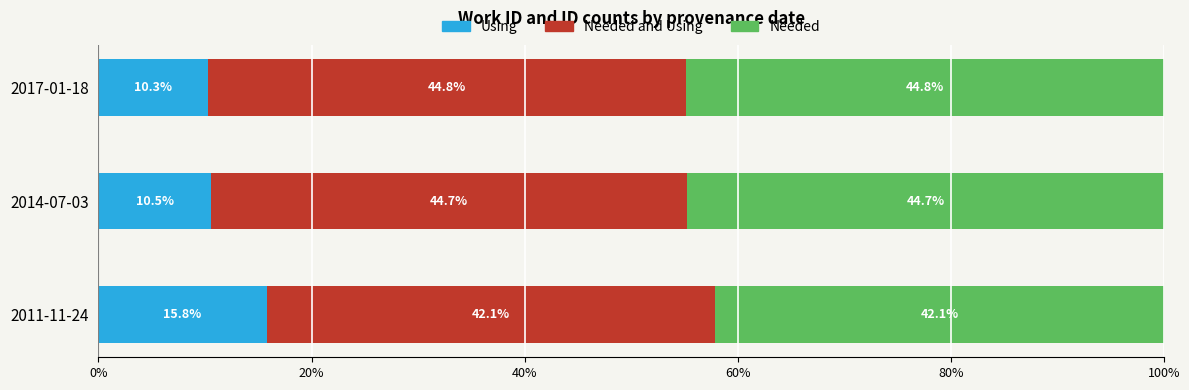

What are all the series names shown in the legend?

Using, Needed and Using, Needed